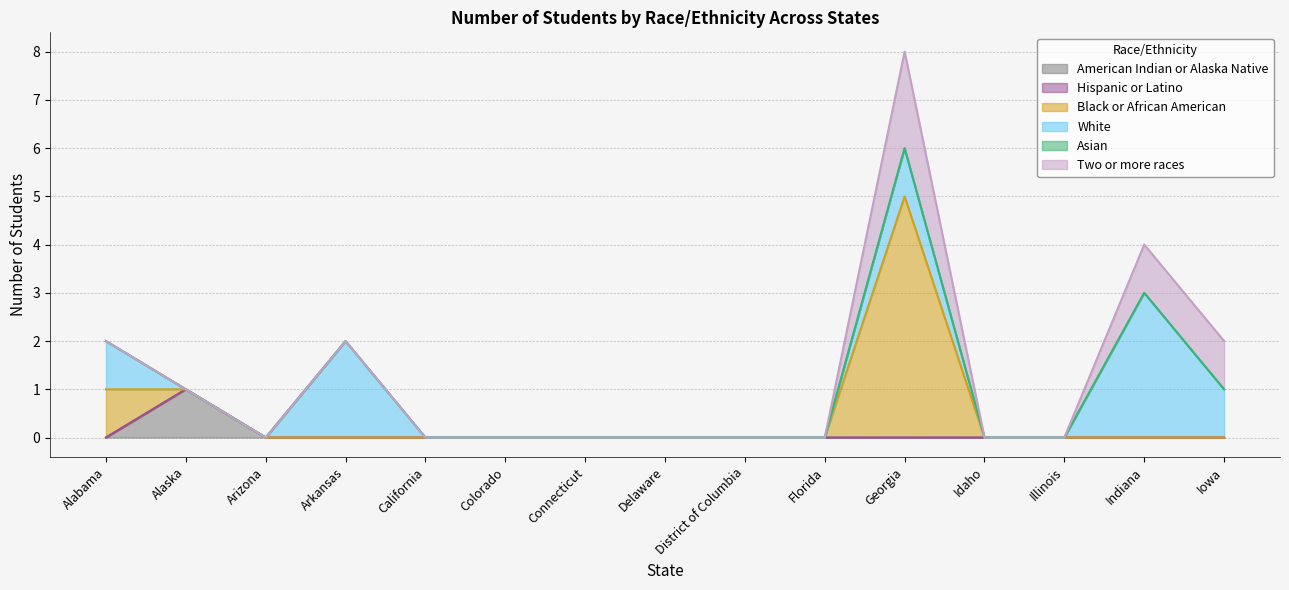

Reading left to right, extract all data points from this chart.

American Indian or Alaska Native: Alabama=0	Alaska=1	Arizona=0	Arkansas=0	California=0	Colorado=0	Connecticut=0	Delaware=0	District of Columbia=0	Florida=0	Georgia=0	Idaho=0	Illinois=0	Indiana=0	Iowa=0
Hispanic or Latino: Alabama=0	Alaska=0	Arizona=0	Arkansas=0	California=0	Colorado=0	Connecticut=0	Delaware=0	District of Columbia=0	Florida=0	Georgia=0	Idaho=0	Illinois=0	Indiana=0	Iowa=0
Black or African American: Alabama=1	Alaska=0	Arizona=0	Arkansas=0	California=0	Colorado=0	Connecticut=0	Delaware=0	District of Columbia=0	Florida=0	Georgia=5	Idaho=0	Illinois=0	Indiana=0	Iowa=0
White: Alabama=1	Alaska=0	Arizona=0	Arkansas=2	California=0	Colorado=0	Connecticut=0	Delaware=0	District of Columbia=0	Florida=0	Georgia=1	Idaho=0	Illinois=0	Indiana=3	Iowa=1
Asian: Alabama=0	Alaska=0	Arizona=0	Arkansas=0	California=0	Colorado=0	Connecticut=0	Delaware=0	District of Columbia=0	Florida=0	Georgia=0	Idaho=0	Illinois=0	Indiana=0	Iowa=0
Two or more races: Alabama=0	Alaska=0	Arizona=0	Arkansas=0	California=0	Colorado=0	Connecticut=0	Delaware=0	District of Columbia=0	Florida=0	Georgia=2	Idaho=0	Illinois=0	Indiana=1	Iowa=1